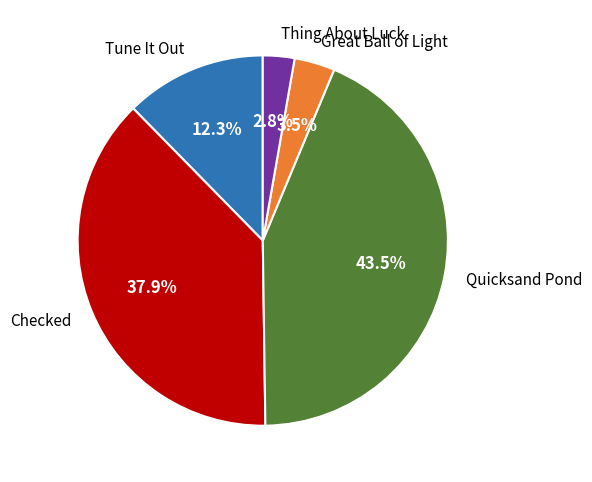

Count the number of slices in the pie.

5